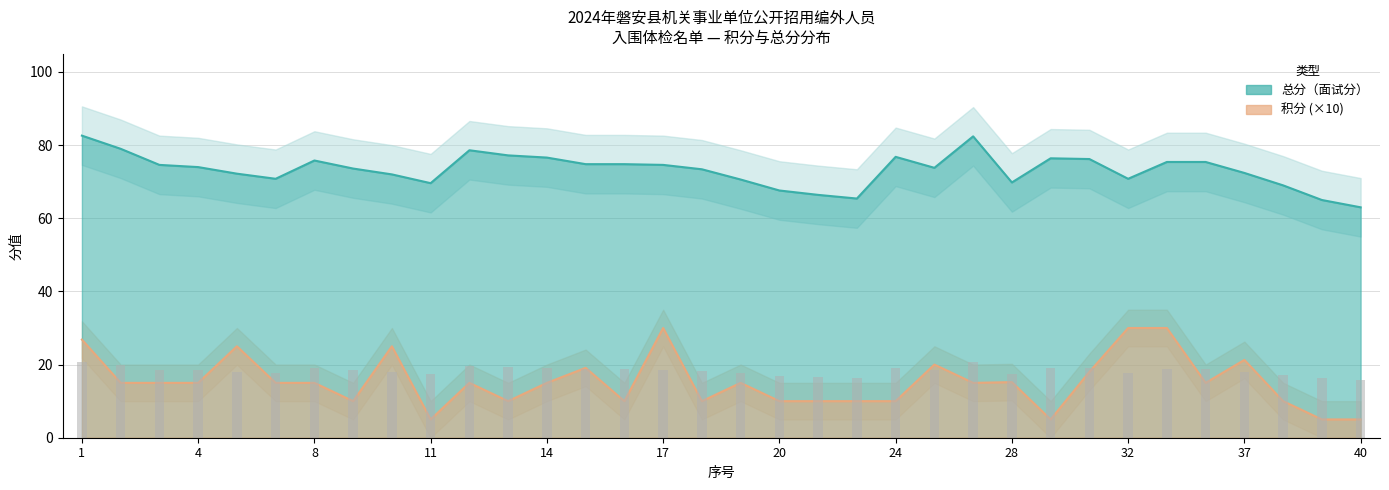

What is the value of the 积分 bar at the 10th from the left?

5.0